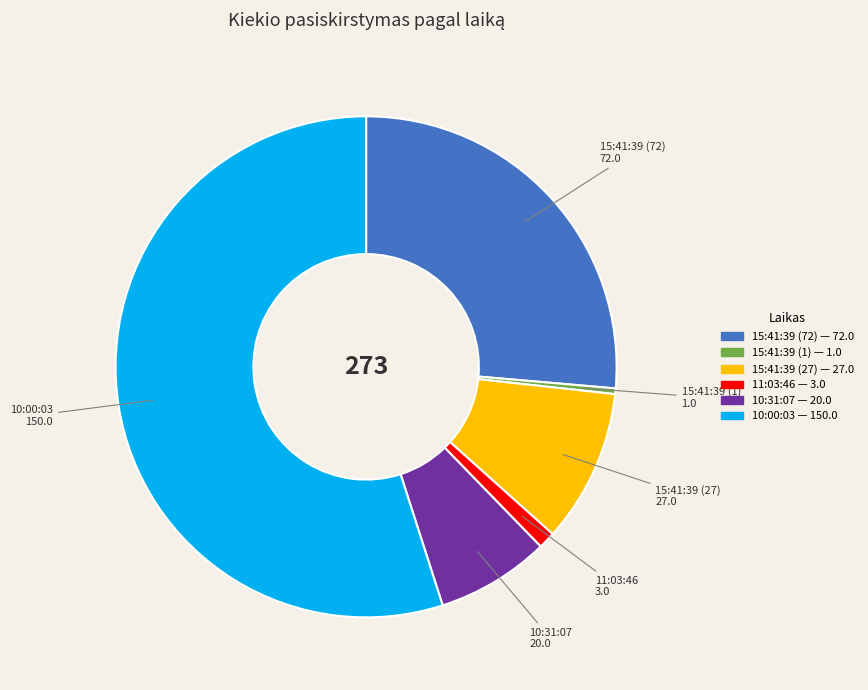

The 15:41:39 (1) slice represents 0% of the pie. True or false?

True